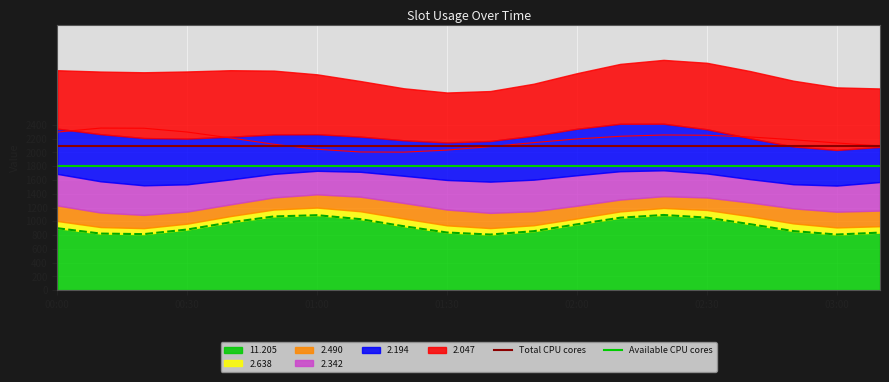

The 11.205 series shows 807.6 at 03:00. True or false?

True